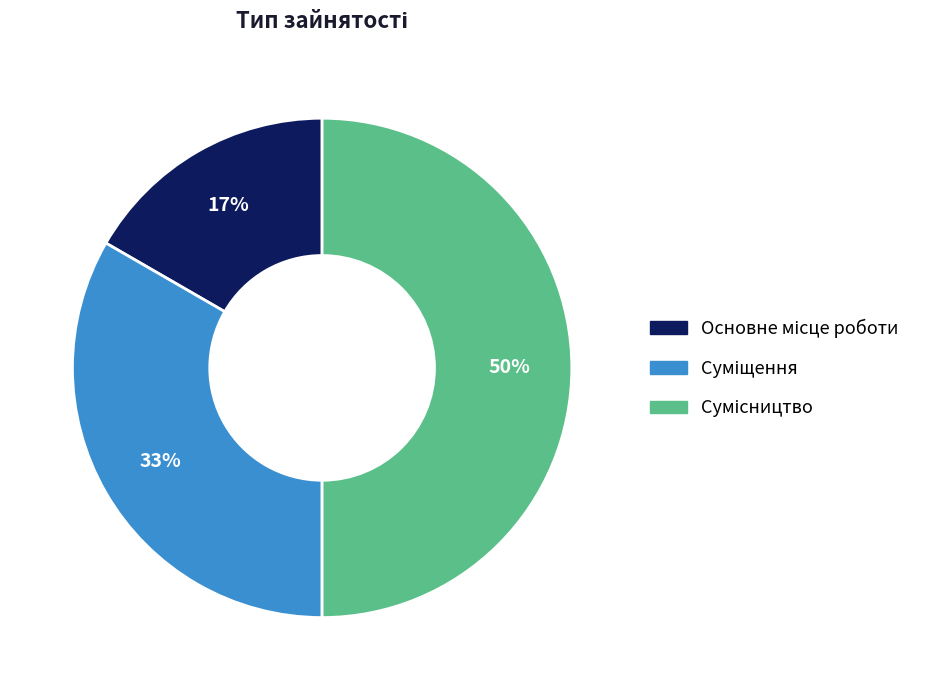

How many segments does this pie chart have?

3